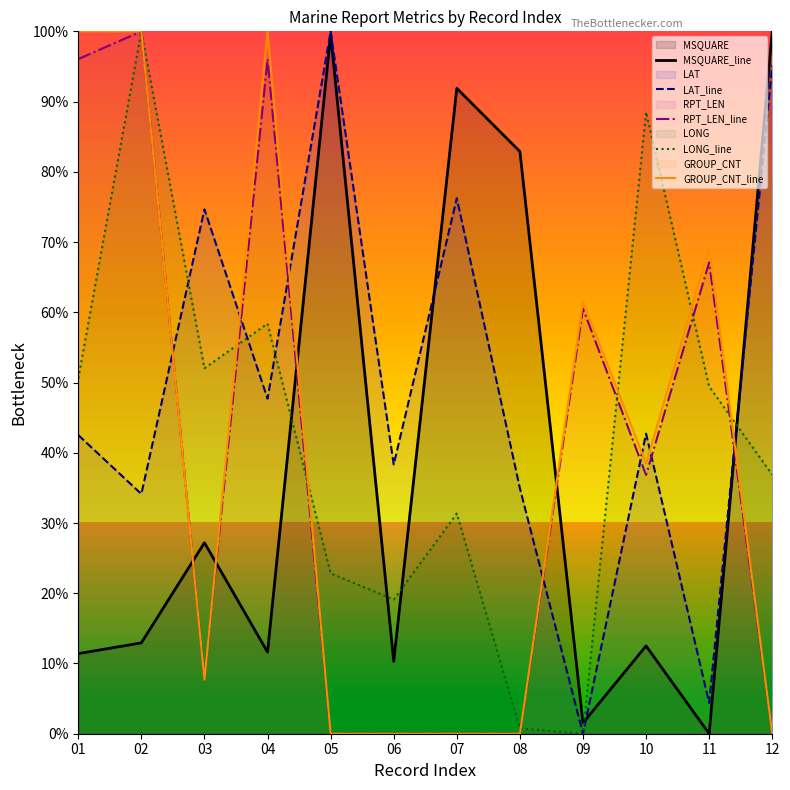

Is it true that GROUP_CNT_line equals 69.2 at 09?

False